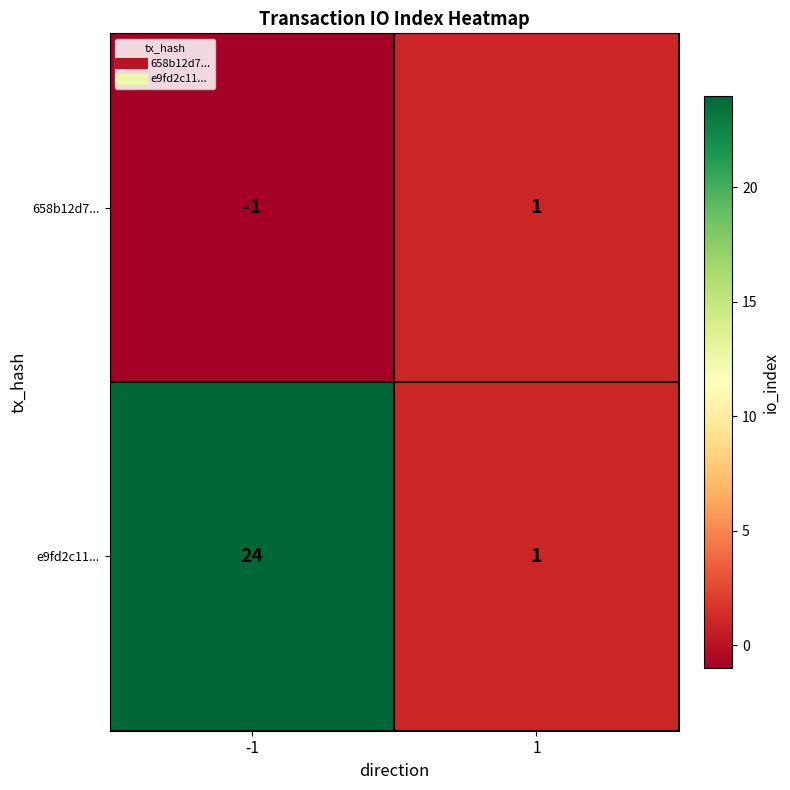

Which category has the lowest value across all series?

-1